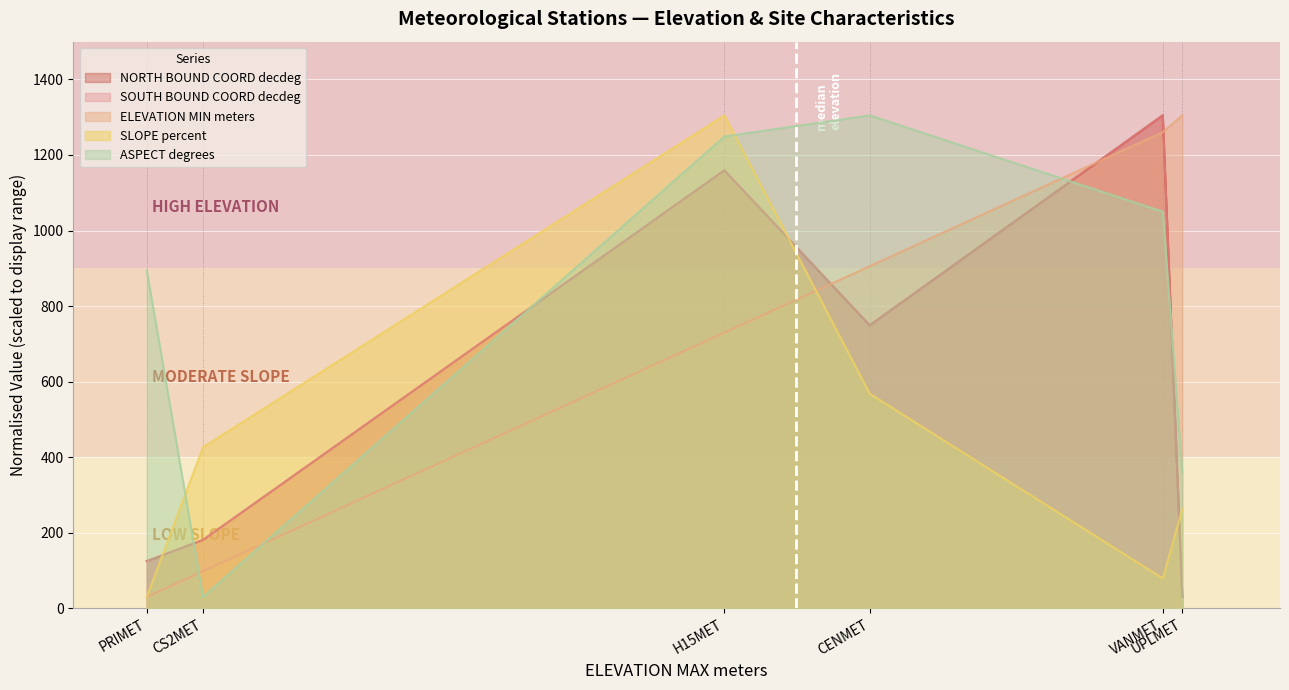

True or false: SOUTH_BOUND_COORD_decdeg and NORTH_BOUND_COORD_decdeg intersect in this chart.

False